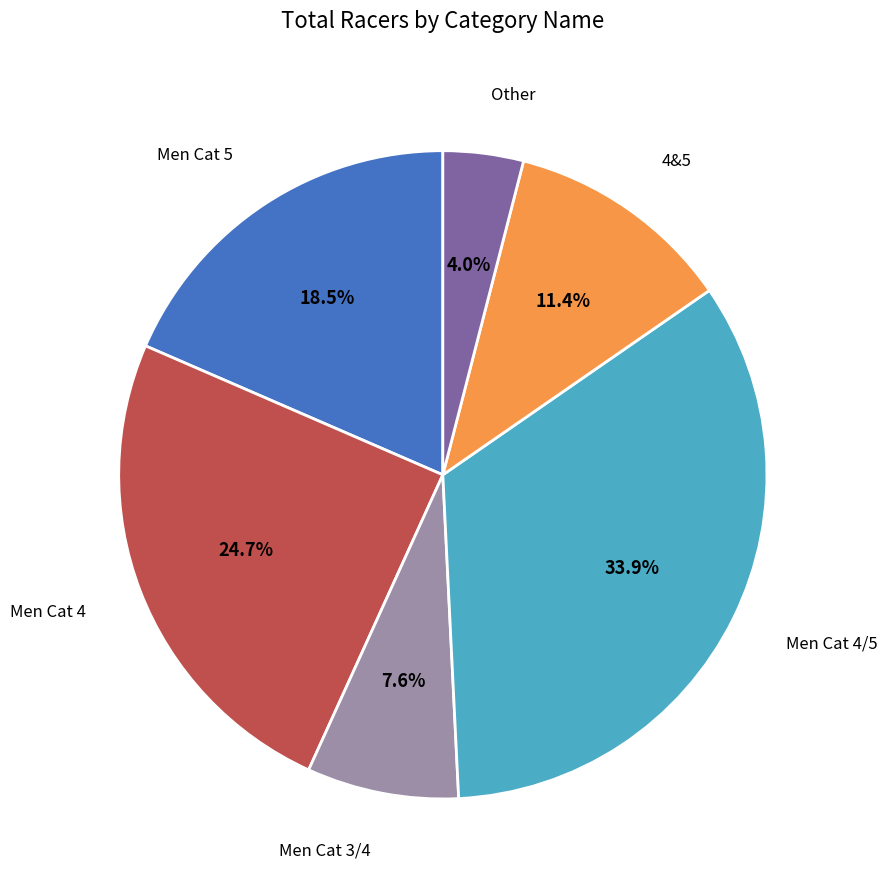

Is there any slice that represents more than half of the pie?

No